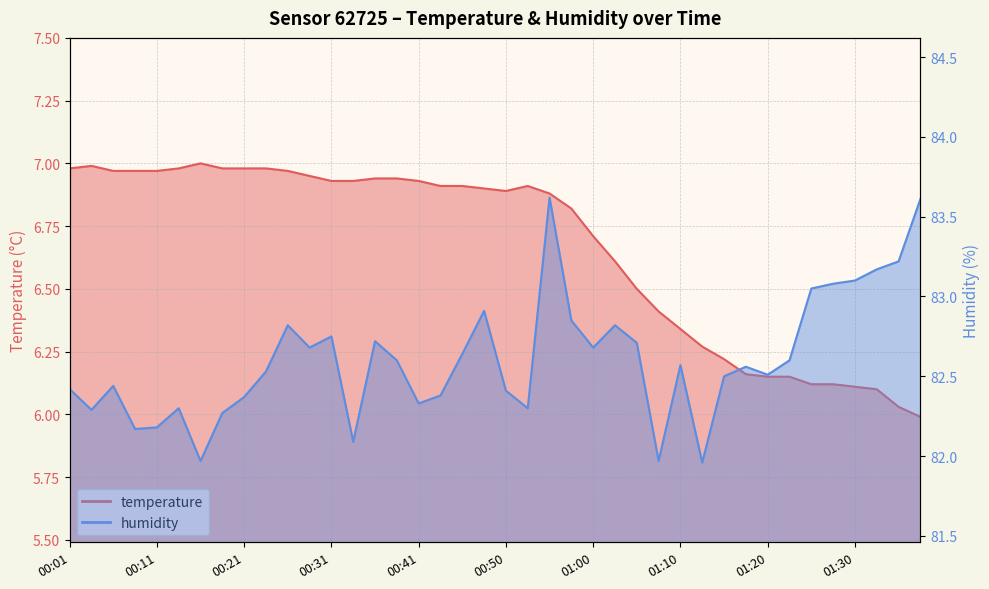

Reading left to right, transcribe all the data shown in this chart.

temperature: 00:01=7.0	00:04=7.0	00:06=7.0	00:09=7.0	00:11=7.0	00:14=7.0	00:16=7.0	00:18=7.0	00:21=7.0	00:23=7.0	00:26=7.0	00:28=7.0	00:31=6.9	00:33=6.9	00:36=6.9	00:38=6.9	00:41=6.9	00:43=6.9	00:45=6.9	00:48=6.9	00:50=6.9	00:53=6.9	00:55=6.9	00:58=6.8	01:00=6.7	01:02=6.6	01:05=6.5	01:07=6.4	01:10=6.3	01:12=6.3	01:15=6.2	01:17=6.2	01:20=6.2	01:22=6.2	01:25=6.1	01:27=6.1	01:30=6.1	01:32=6.1	01:34=6.0	01:37=6.0
humidity: 00:01=82.4	00:04=82.3	00:06=82.4	00:09=82.2	00:11=82.2	00:14=82.3	00:16=82.0	00:18=82.3	00:21=82.4	00:23=82.5	00:26=82.8	00:28=82.7	00:31=82.8	00:33=82.1	00:36=82.7	00:38=82.6	00:41=82.3	00:43=82.4	00:45=82.6	00:48=82.9	00:50=82.4	00:53=82.3	00:55=83.6	00:58=82.8	01:00=82.7	01:02=82.8	01:05=82.7	01:07=82.0	01:10=82.6	01:12=82.0	01:15=82.5	01:17=82.6	01:20=82.5	01:22=82.6	01:25=83.0	01:27=83.1	01:30=83.1	01:32=83.2	01:34=83.2	01:37=83.6